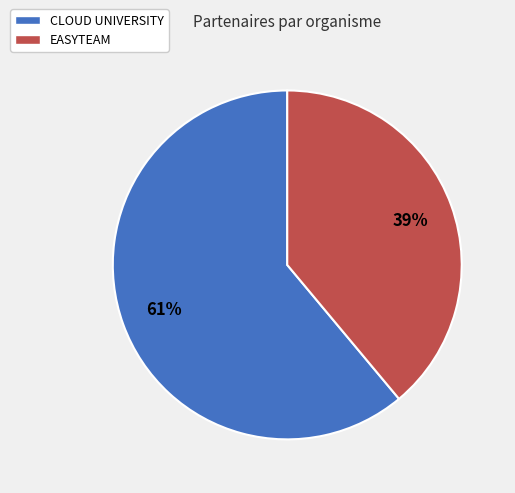

To the nearest percent, what is the average slice percentage?

50%